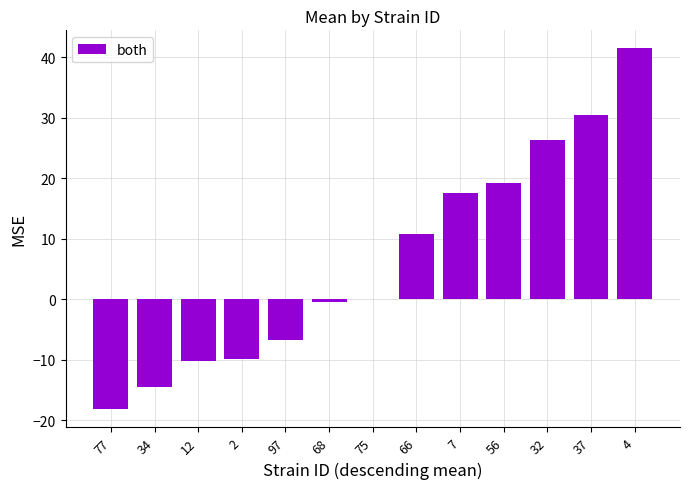

The value at 32 is 10.5. True or false?

False